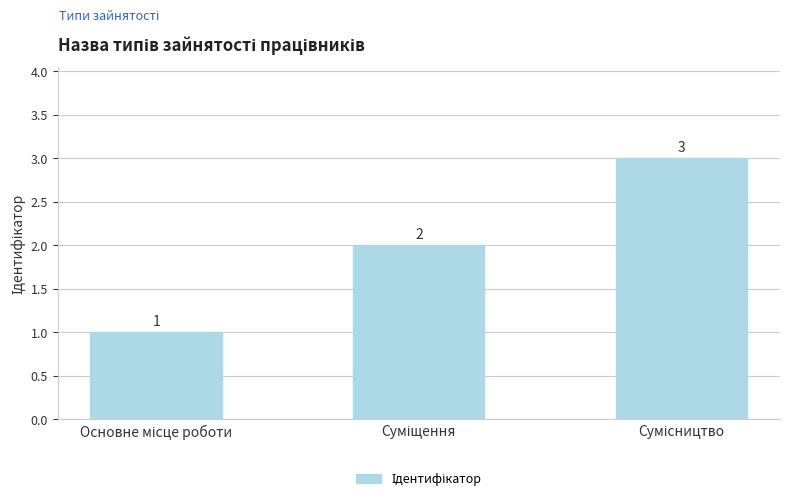

What is the sum of all values?

6